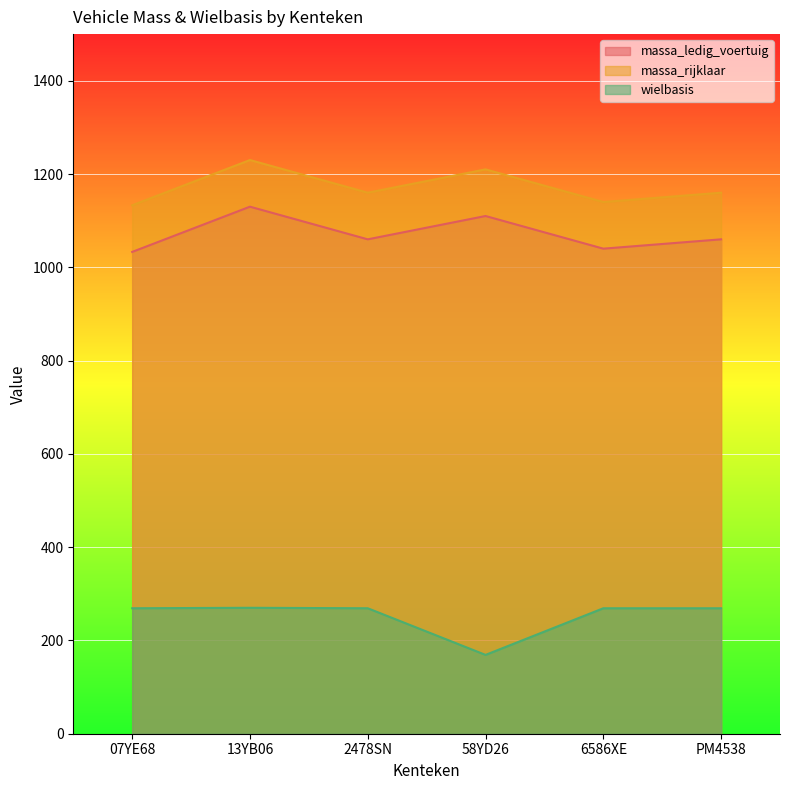

True or false: massa_rijklaar has more than 2 interior local peaks.

False